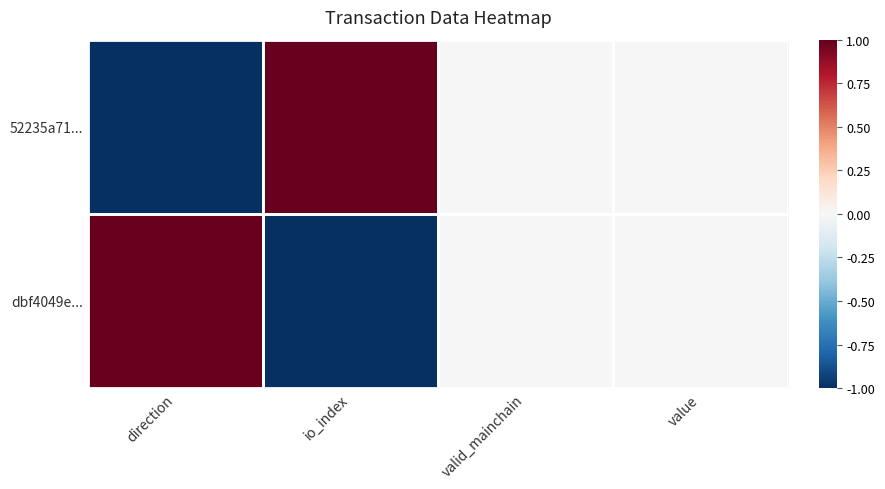

What is the spread (max minus min) of values at io_index?

2